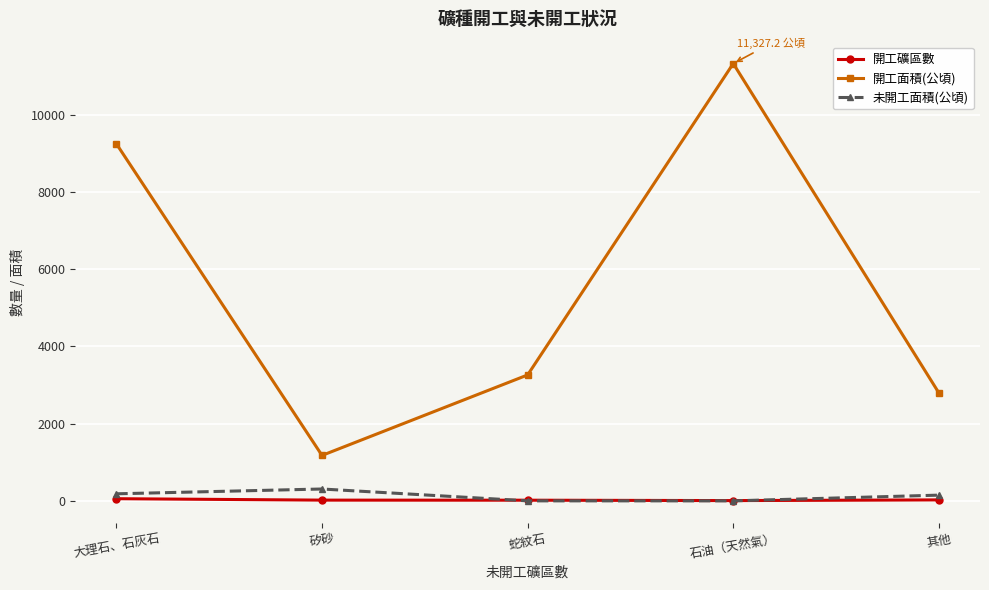

True or false: 開工面積(公頃) has a value of 11327.2 at 石油（天然氣）.

True